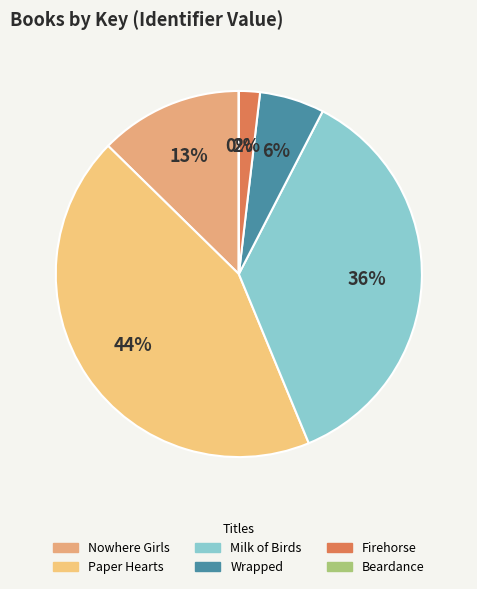

To the nearest percent, what portion does Nowhere Girls represent?

13%